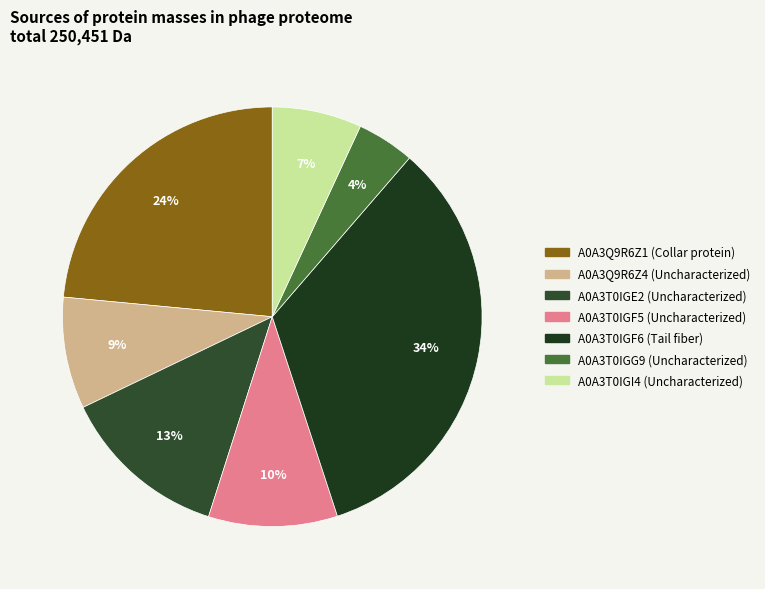

What is the largest slice in the pie chart?

A0A3T0IGF6